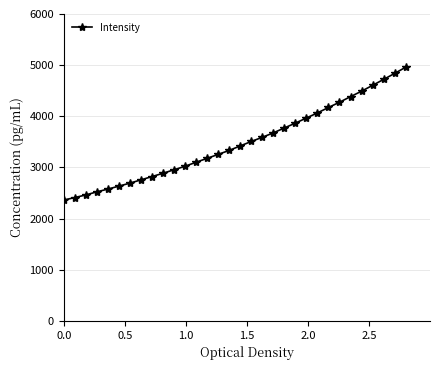

What is the value of the 17th point from the left?

3421.8